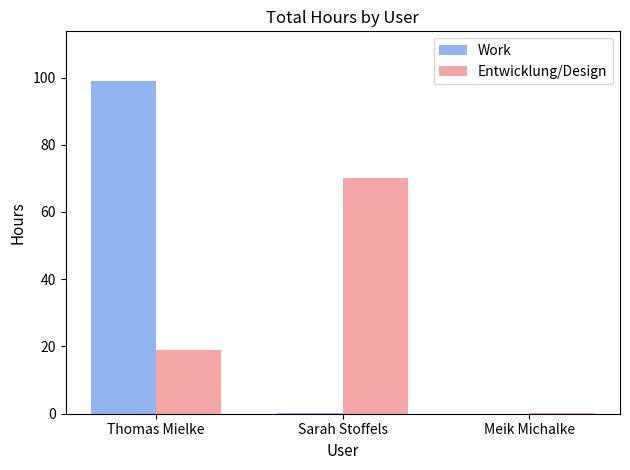

At which category is the sum across all series the highest?

Thomas Mielke